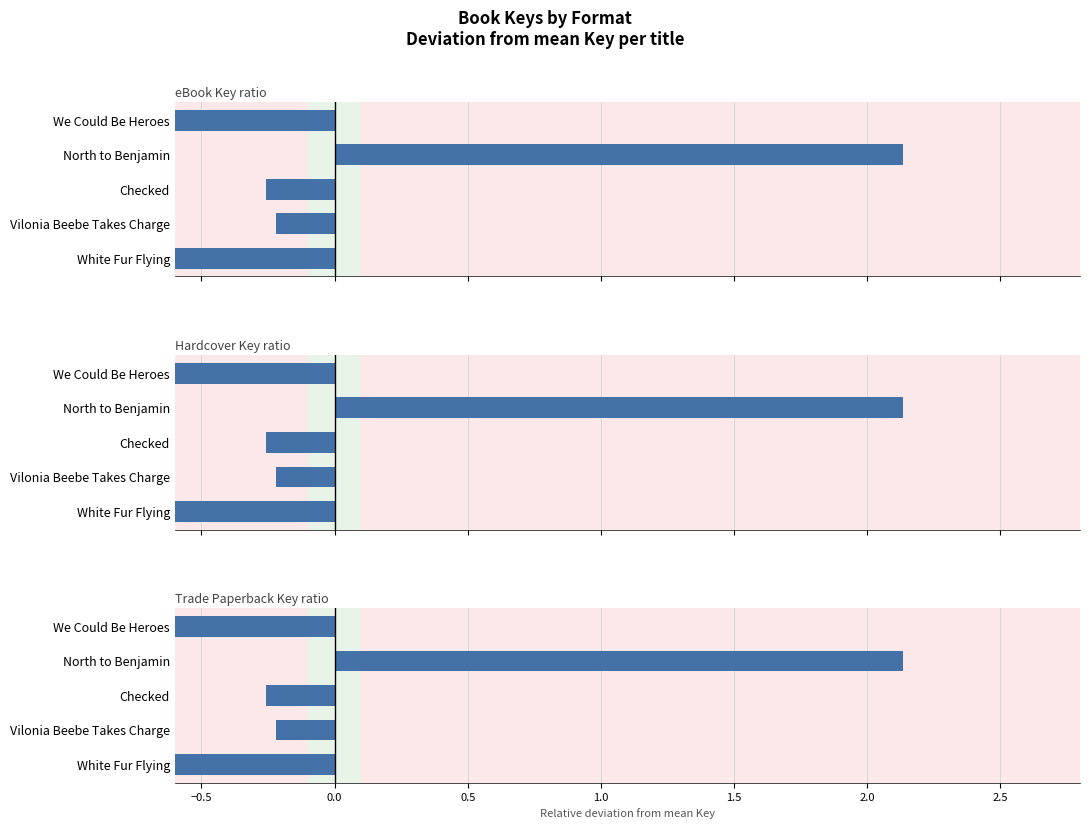

Which series has the largest total across all categories?

eBook